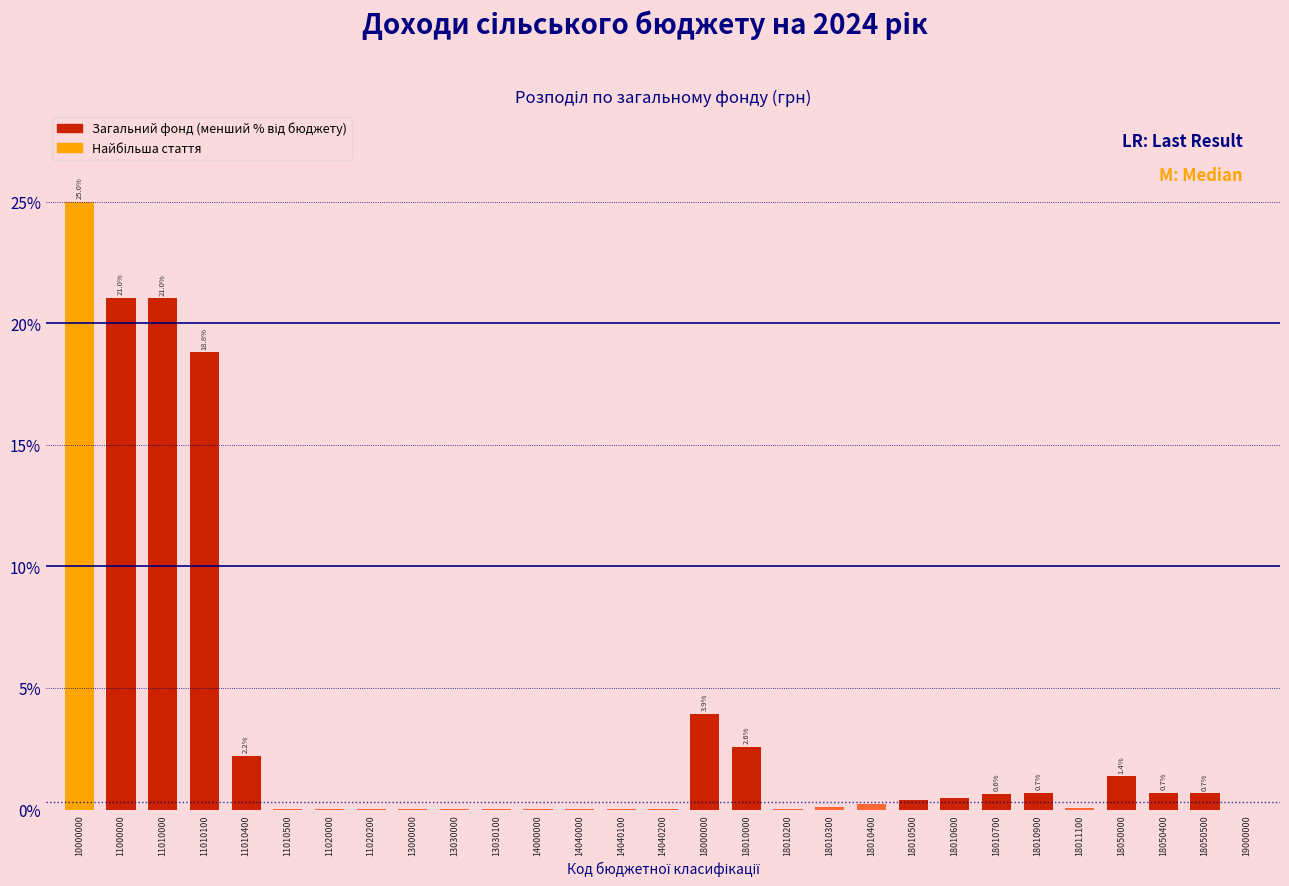

What is the sum of all values?

100.0